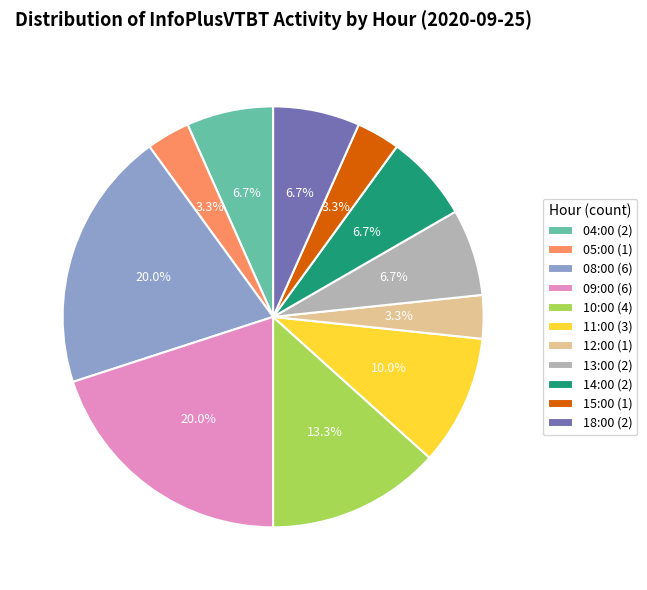

Which has a higher value, 18:00 (2) or 05:00 (1)?

18:00 (2)